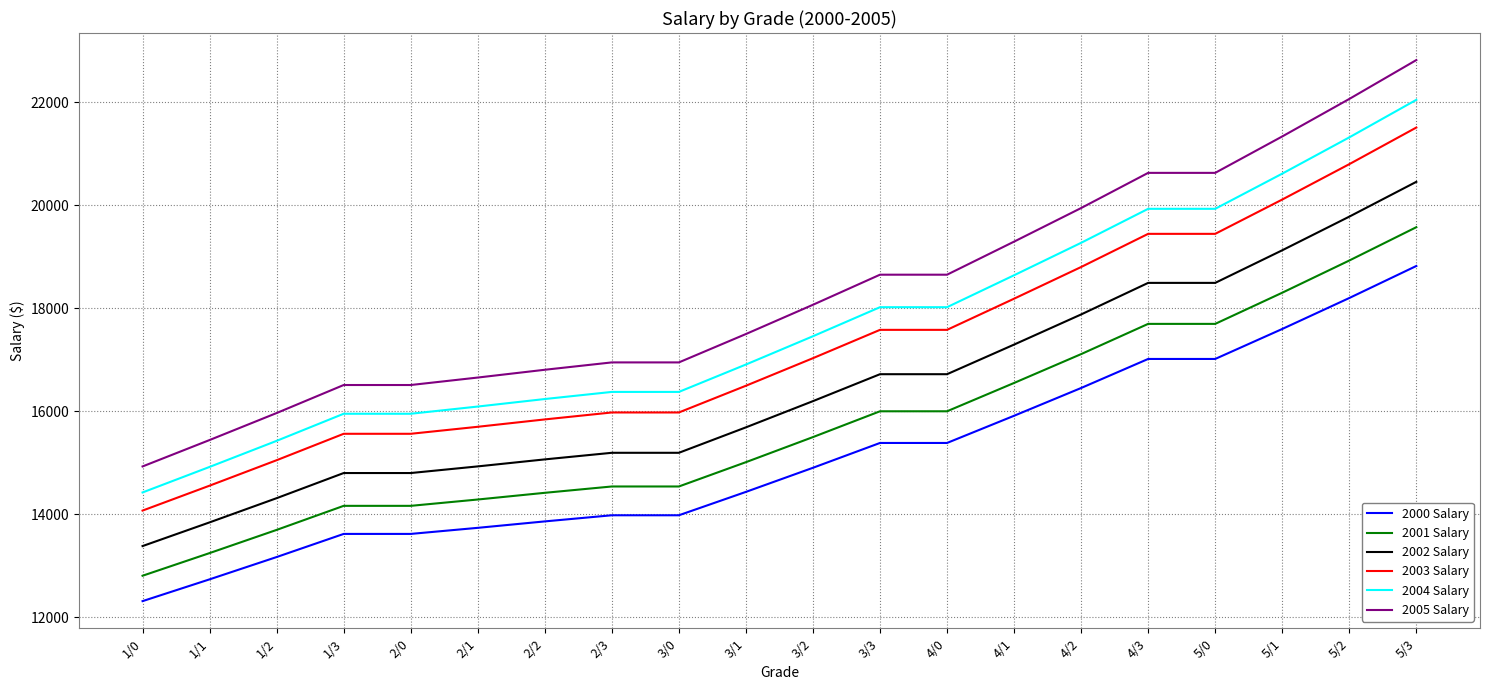

What is the average value of the 2005 Salary series?

18317